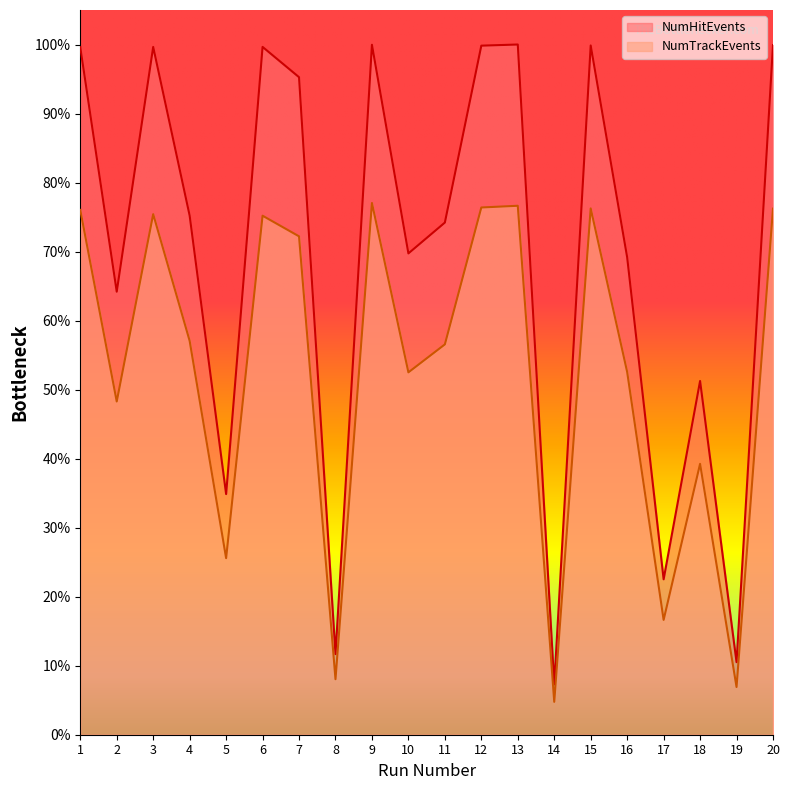

Which series has the largest total across all categories?

NumHitEvents